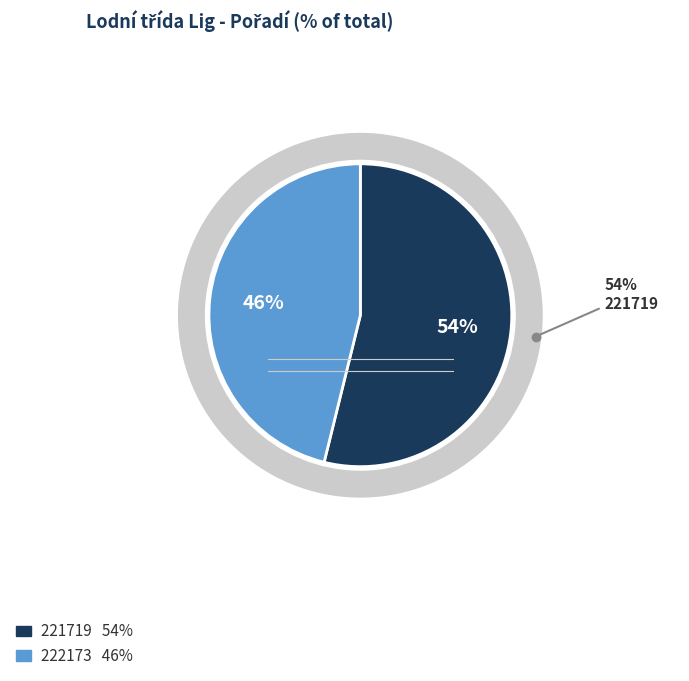

To the nearest percent, what is the difference between the largest and smallest slice percentages?

8%